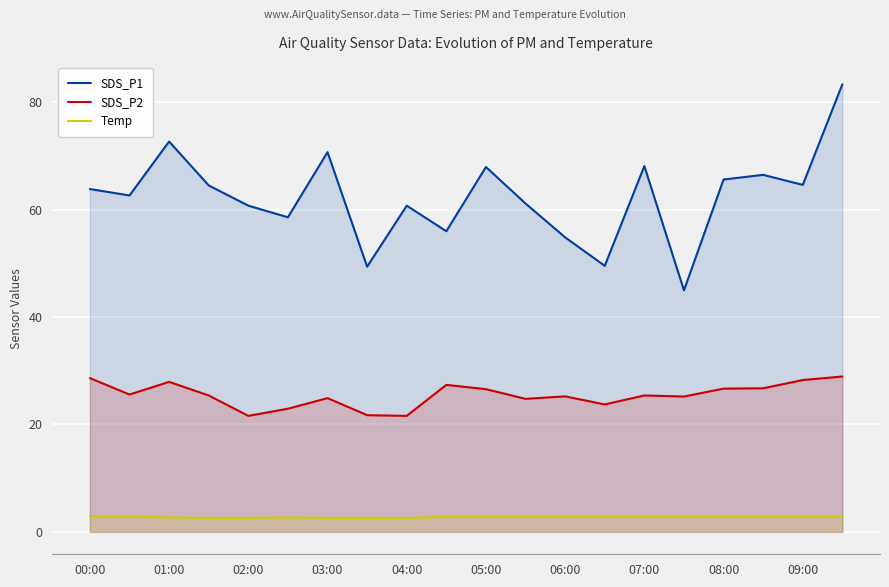

What is the maximum value for SDS_P2?

28.9